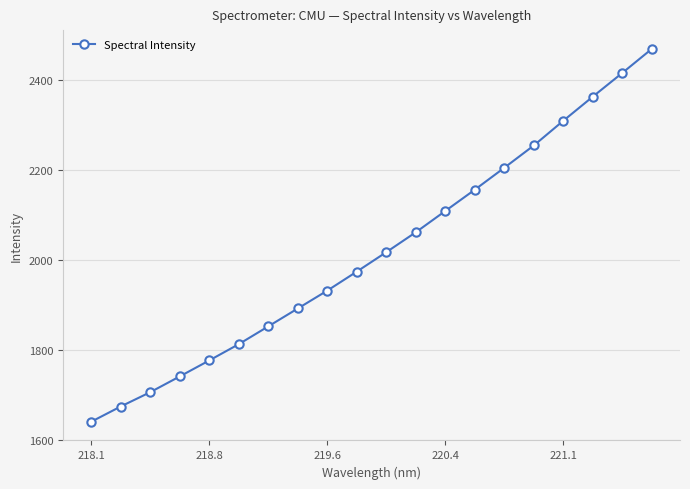

What is the value of the 5th point from the left?

1777.1